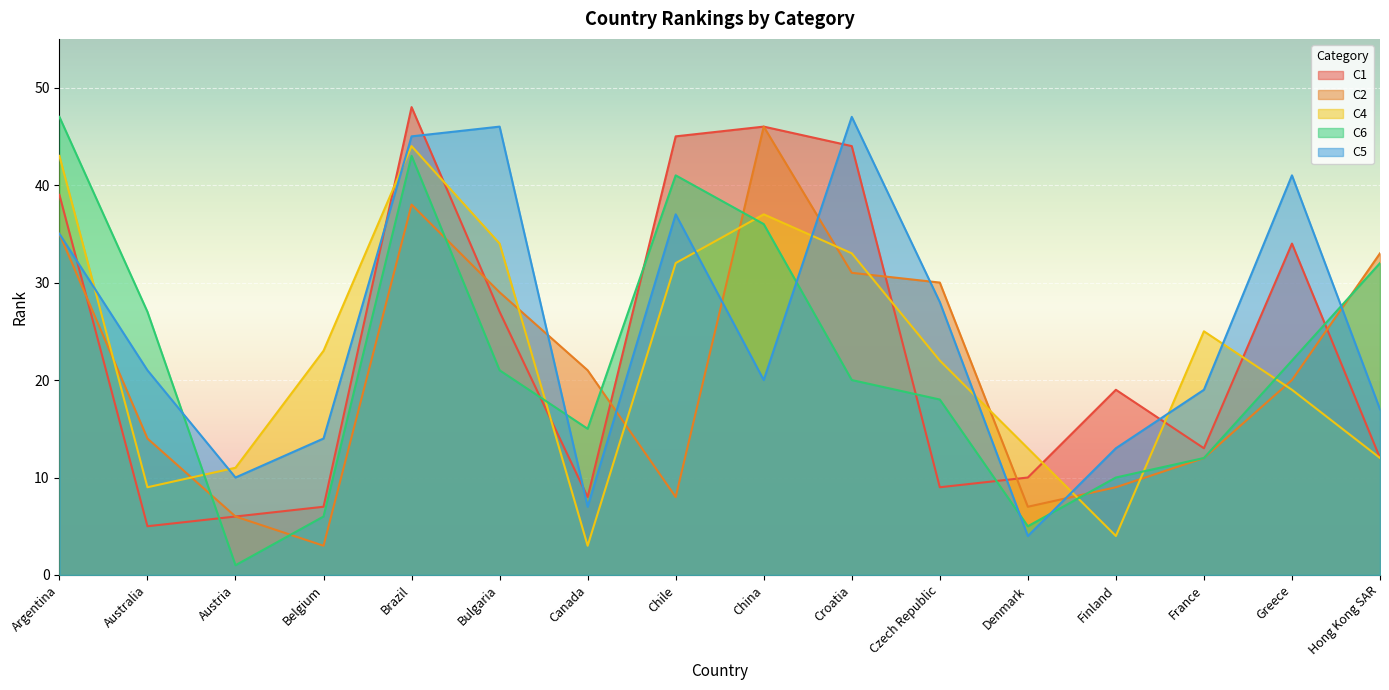

Does the chart display data point markers on the line(s)?

No